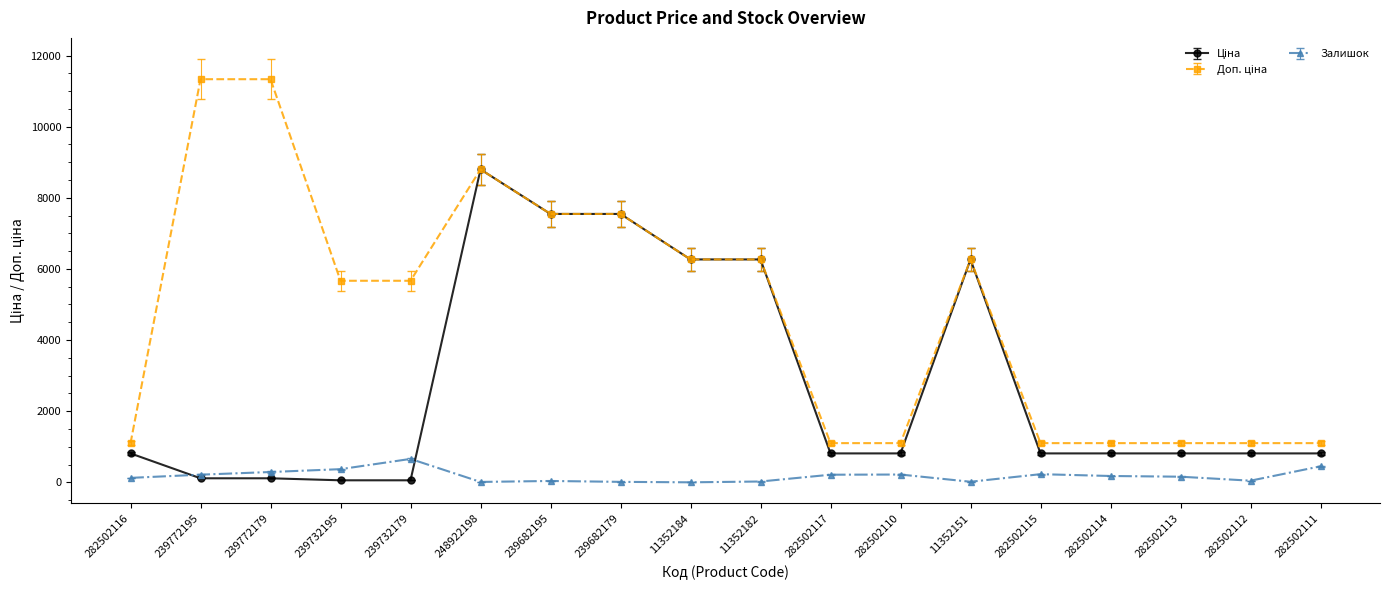

How many series are shown in this chart?

3